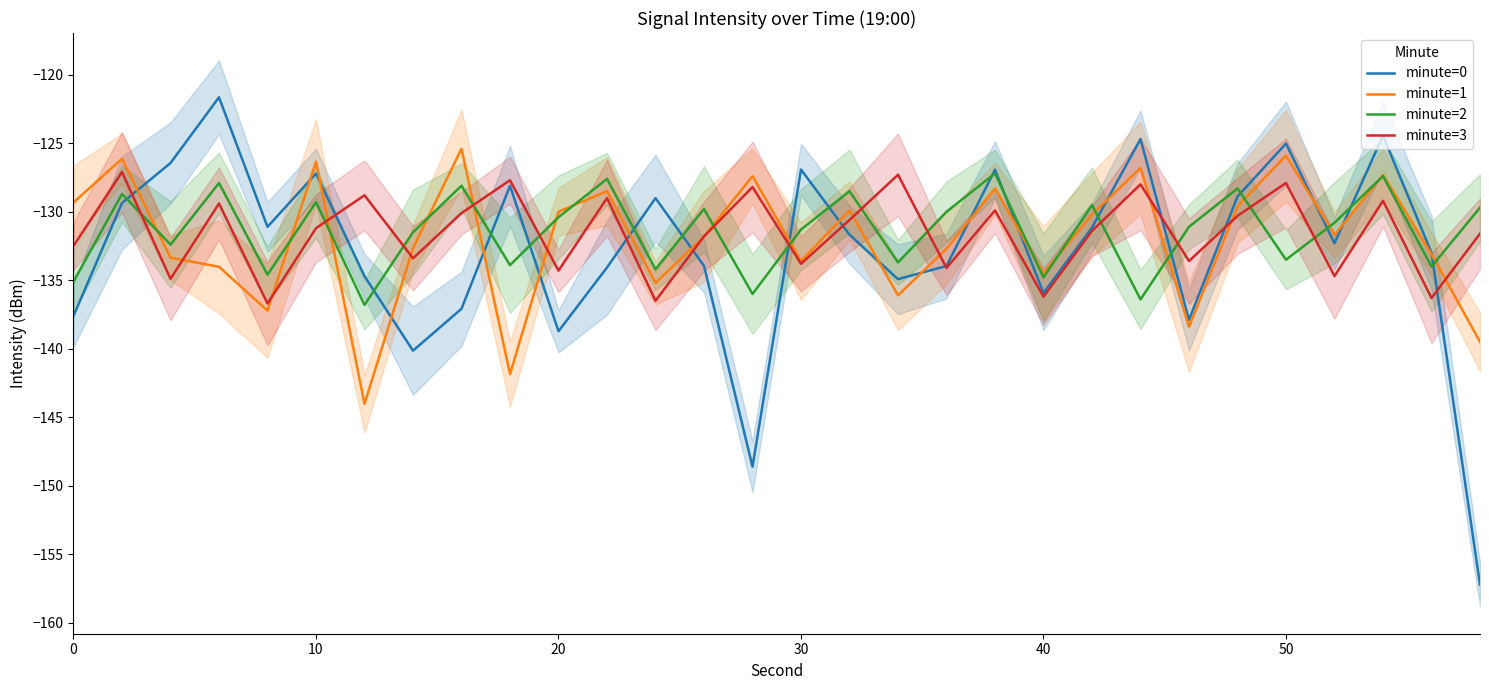

Is it true that minute=1 equals -180.8 at 0?

False